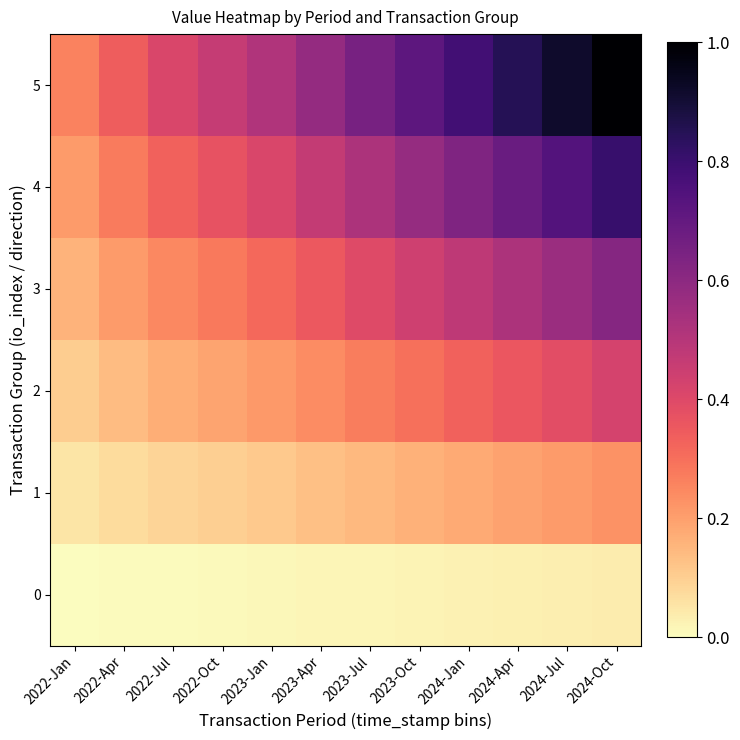

Which category has the highest value across all series?

2024-Oct